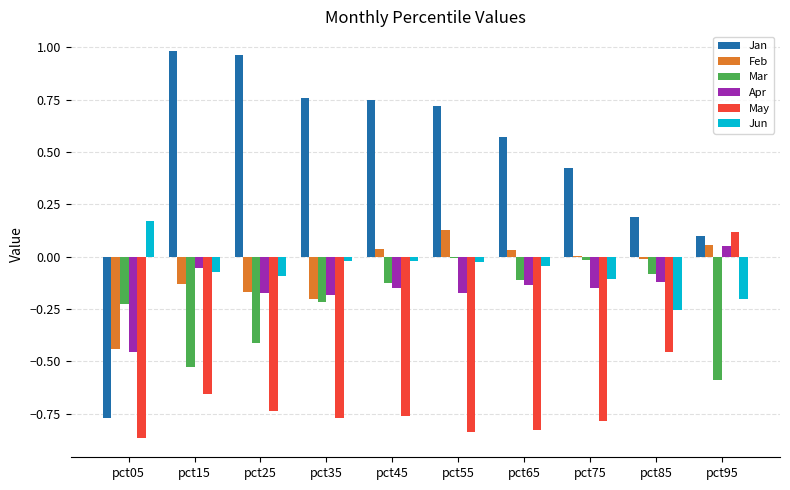

Which category has the highest value in the Apr series?

pct95